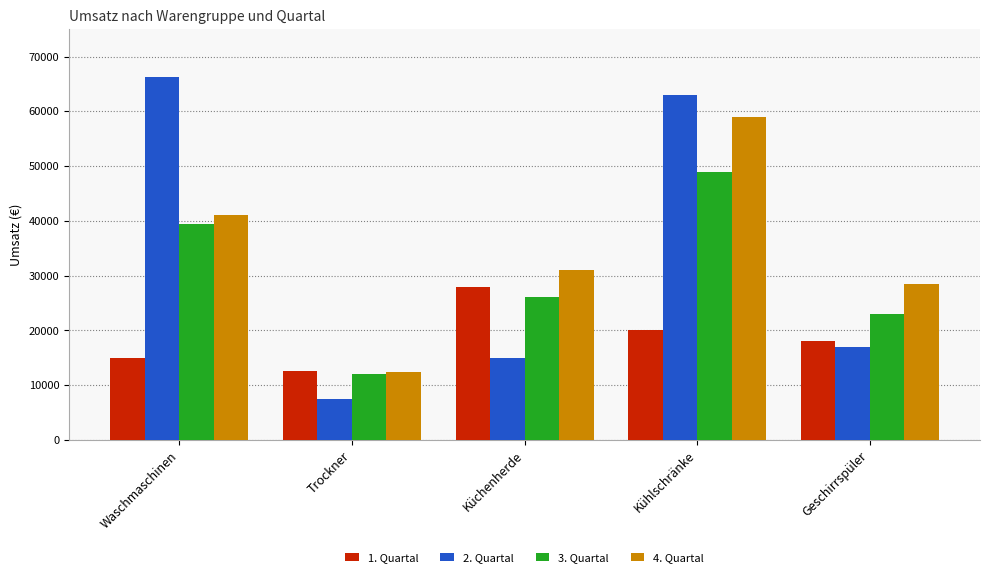

Is the value of 1. Quartal at Waschmaschinen greater than the value of 3. Quartal at Kühlschränke?

No